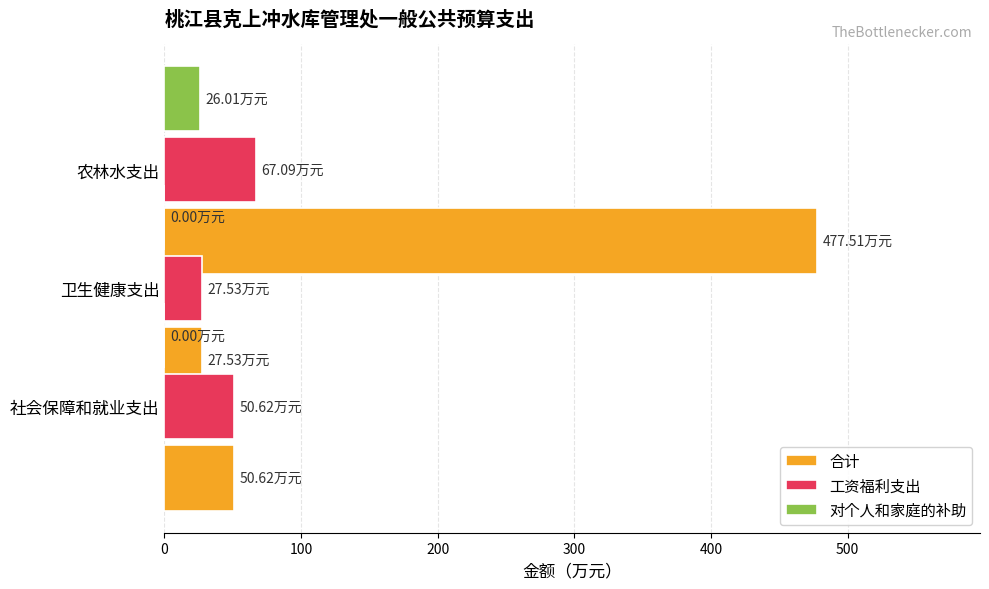

How many groups of bars are there?

3